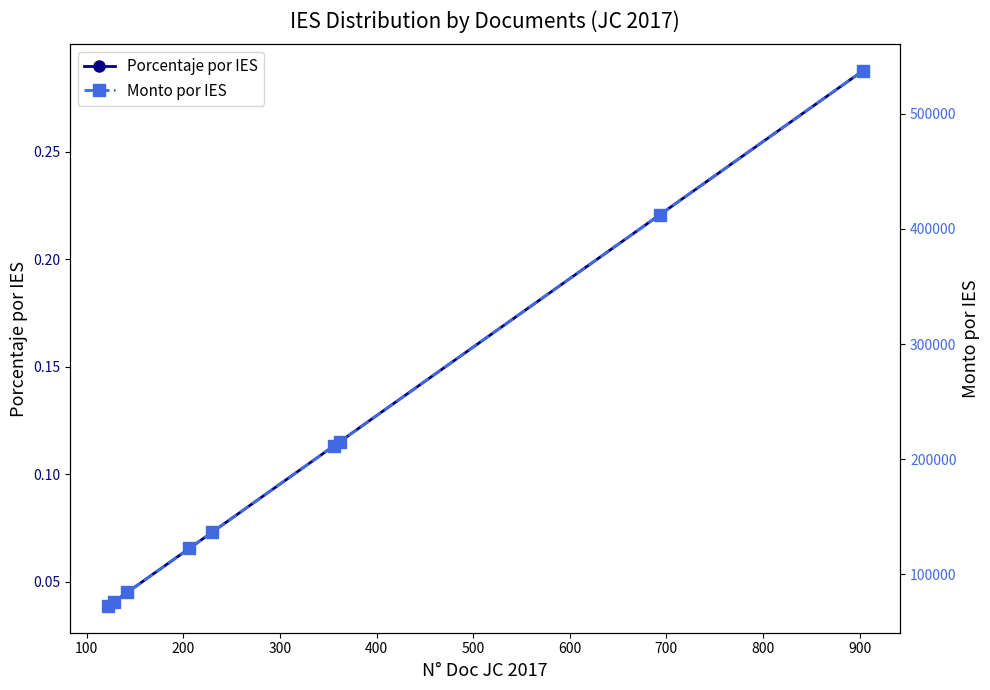

Count the Porcentaje por IES values in the range 0 to 1.

9